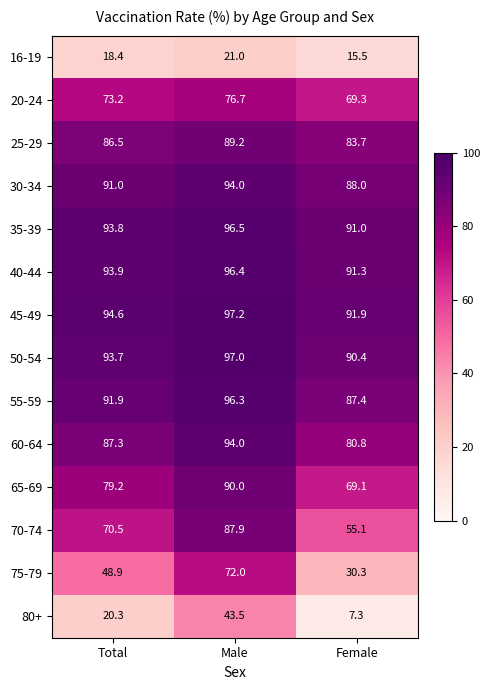

What is the minimum value shown in the chart?

7.3